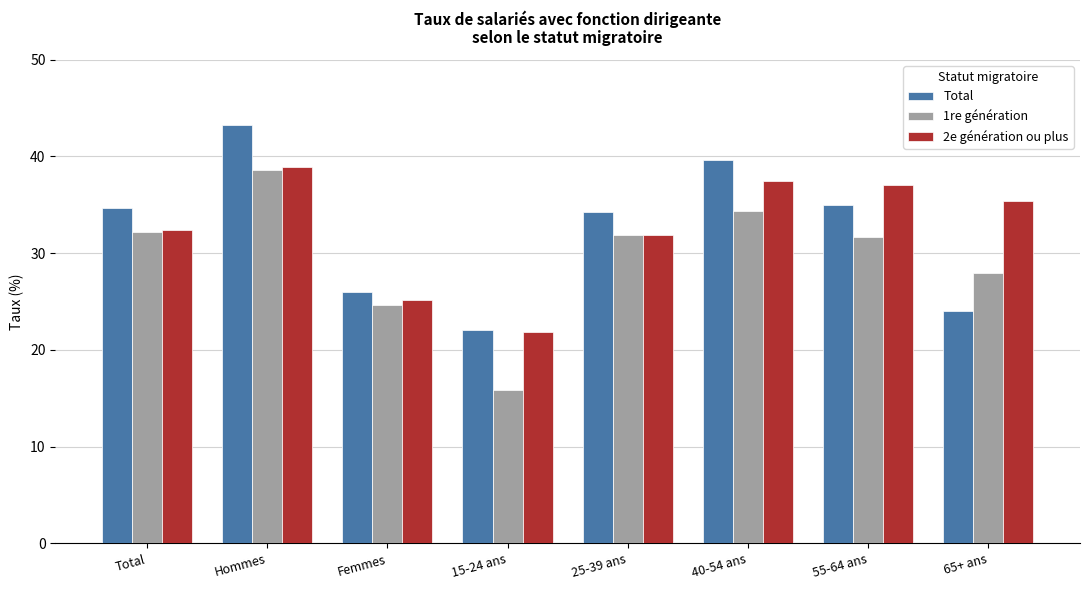

Count the number of data series in this chart.

3